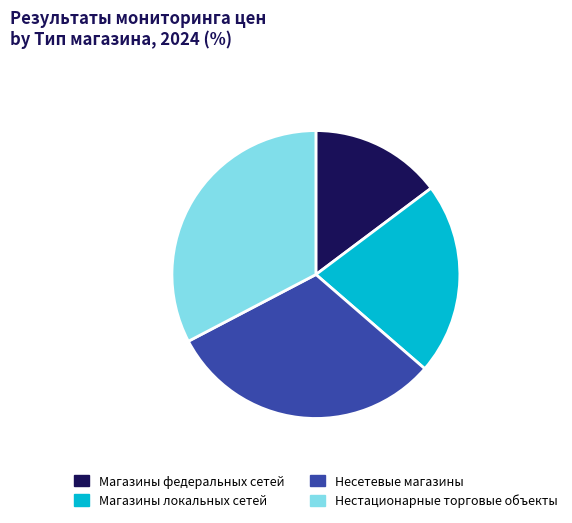

Is there a majority slice in this chart?

No